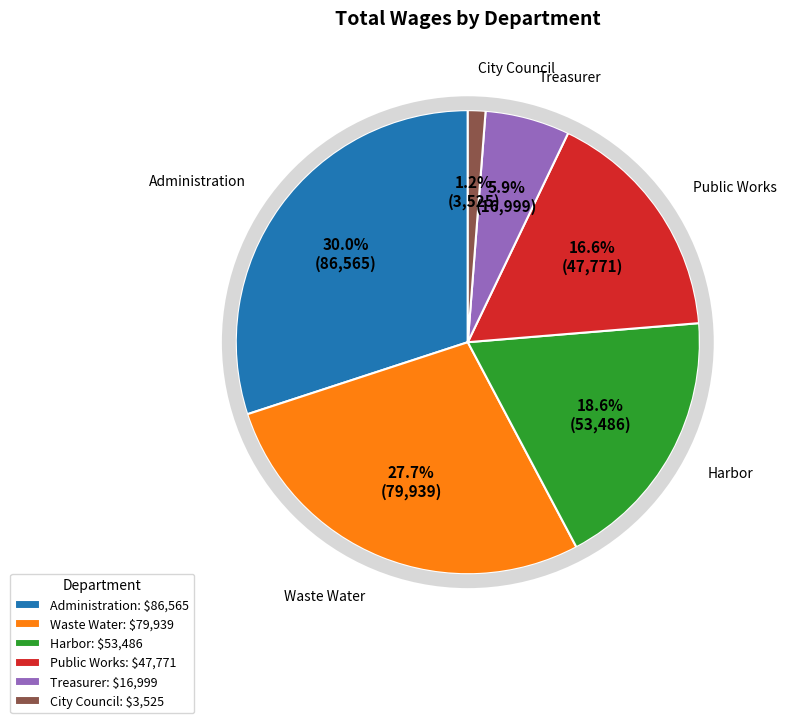

Count the number of slices in the pie.

6